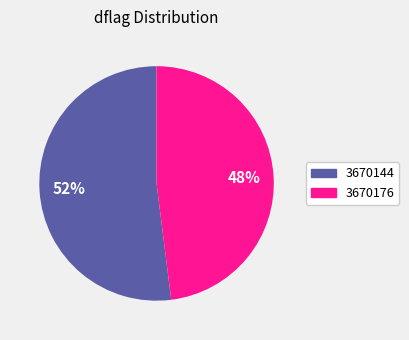

Which category has the biggest portion of the pie?

3670144